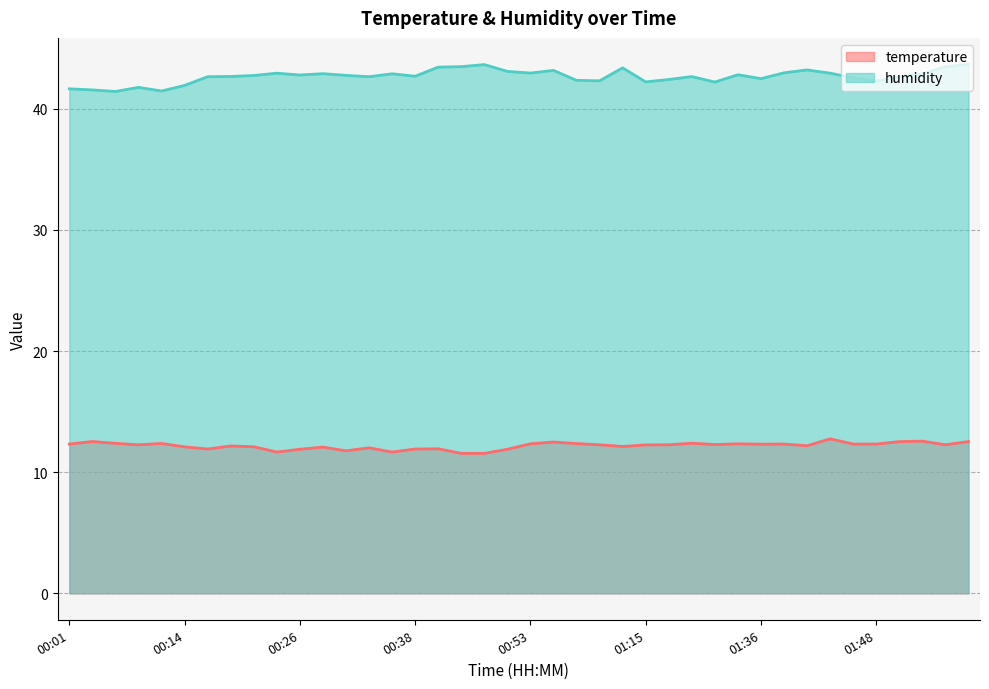

Count the number of data series in this chart.

2